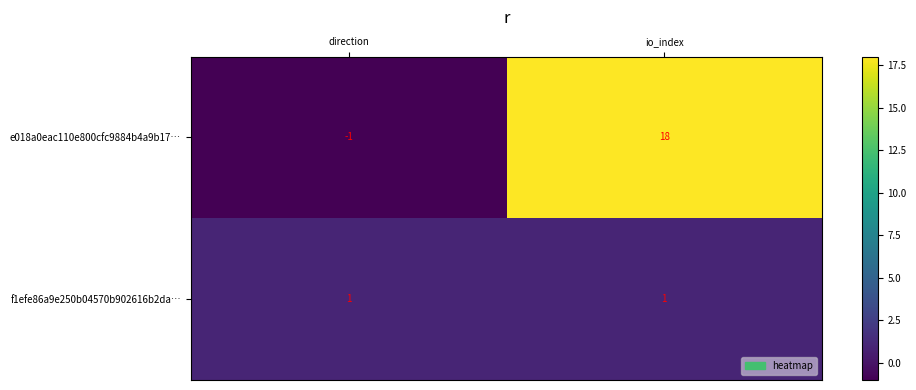

Which series has the largest total across all categories?

e018a0eac110e800cfc9884b4a9b17…